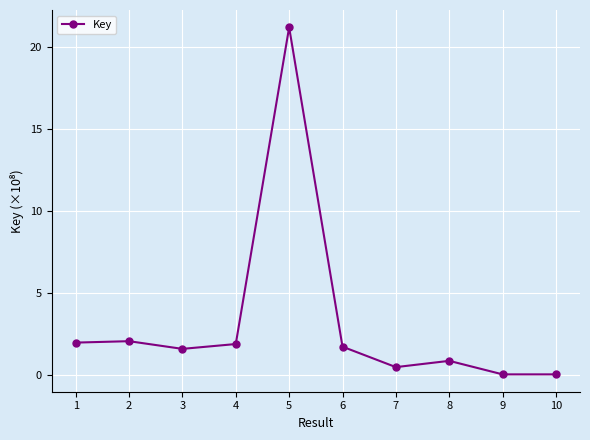

At which category does the data reach its first local valley?

3